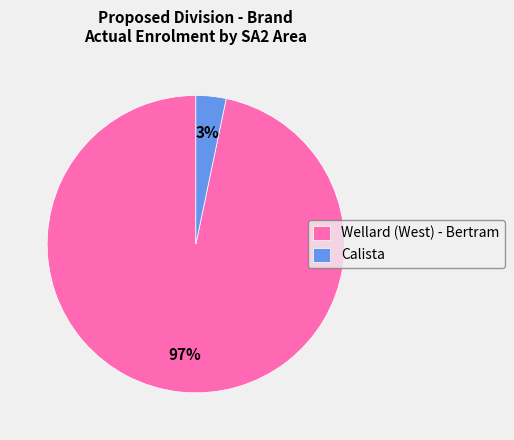

Does Wellard (West) - Bertram represent more than half of the total?

Yes